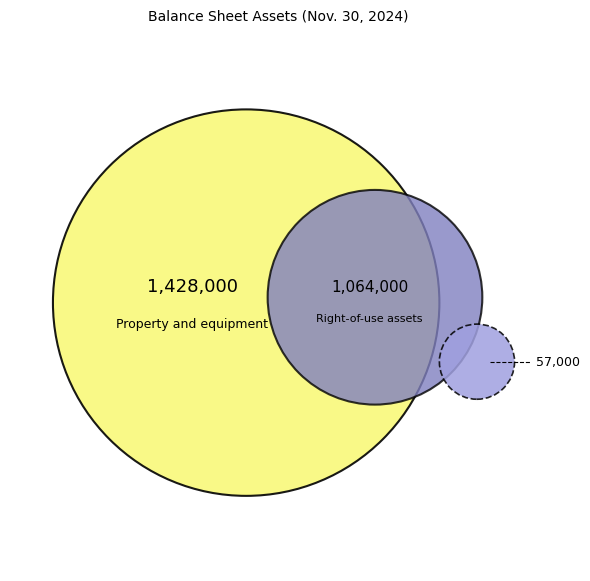

To the nearest percent, what portion does Intangible assets, net represent?

2%